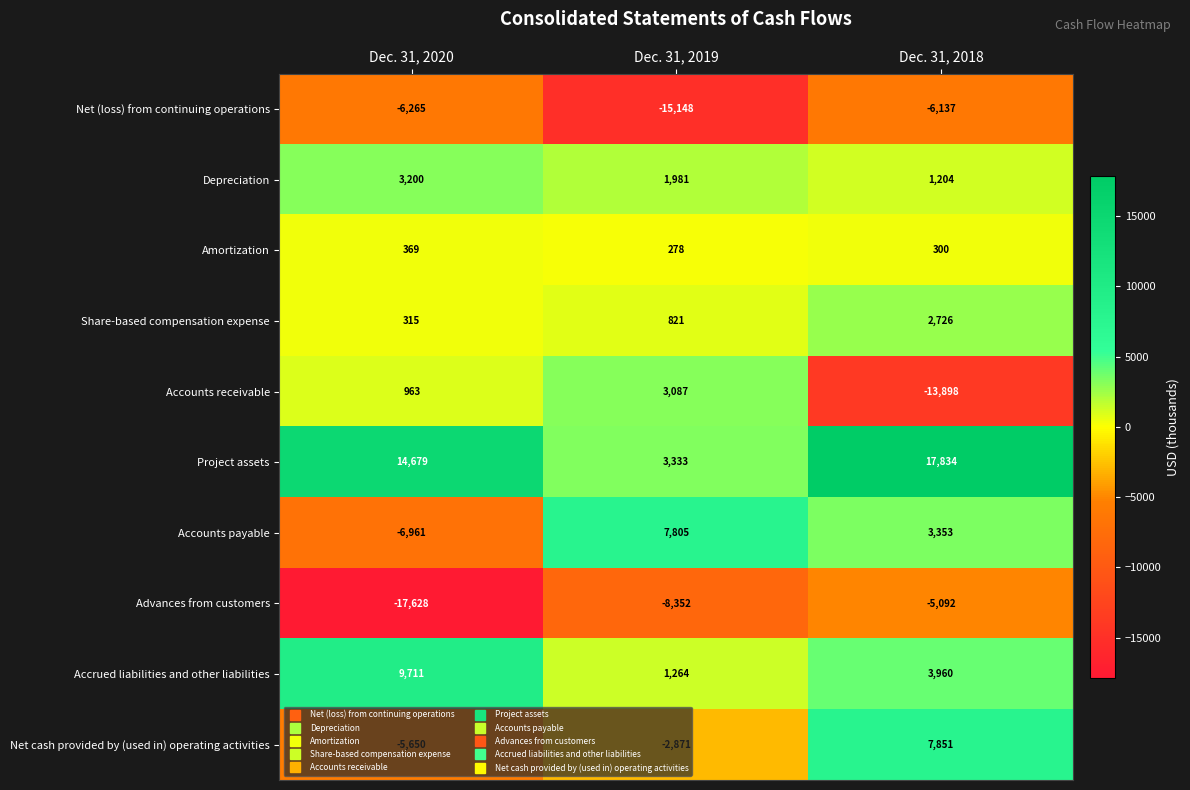

List the series in order of their peak value, highest first.

Project assets, Accrued liabilities and other liabilities, Net cash provided by (used in) operating activities, Accounts payable, Depreciation, Accounts receivable, Share-based compensation expense, Amortization, Advances from customers, Net (loss) from continuing operations